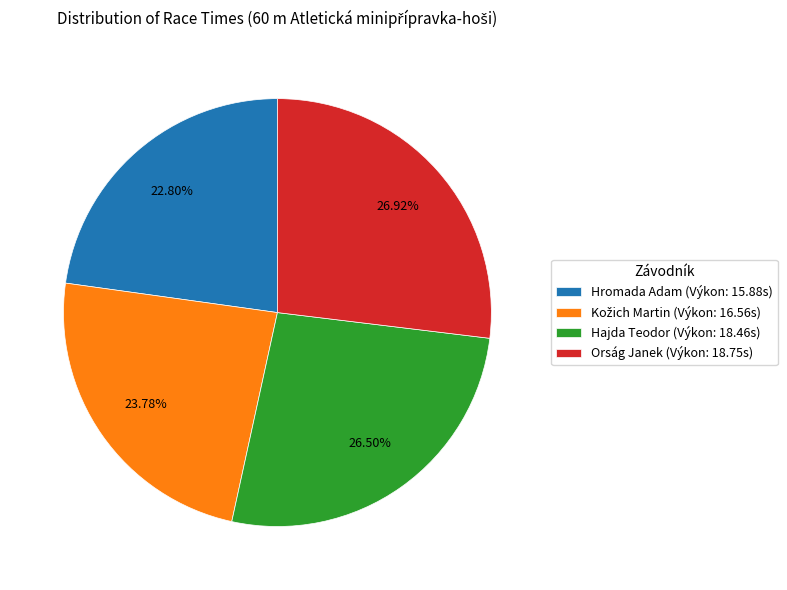

Is the sum of Hromada Adam (Výkon: 15.88s) and Hajda Teodor (Výkon: 18.46s) greater than half?

No